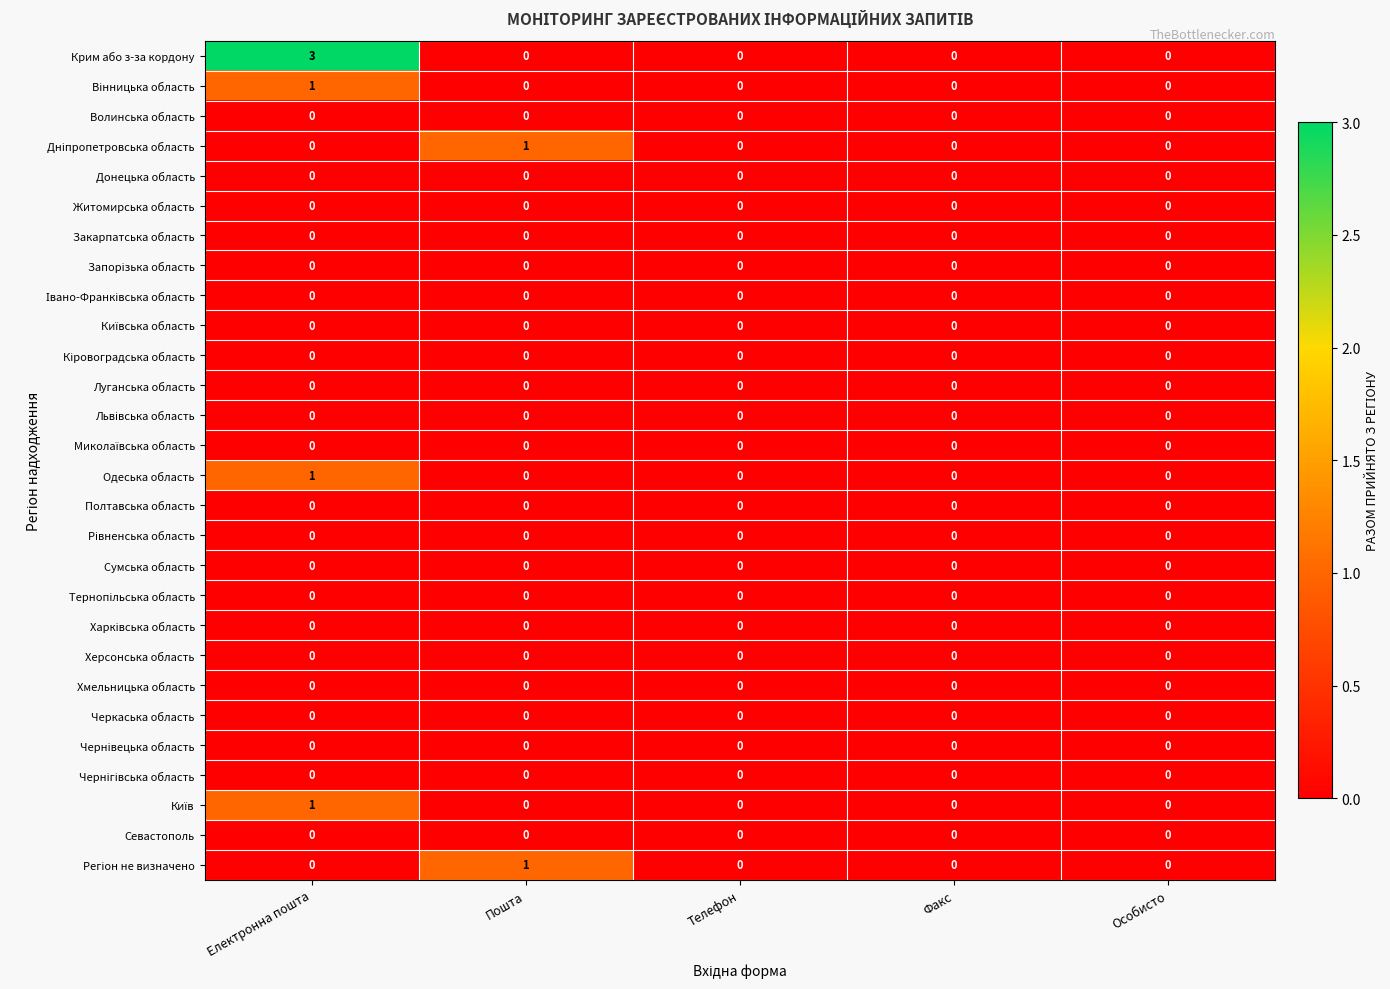

The Черкаська область series shows 0 at Пошта. True or false?

True